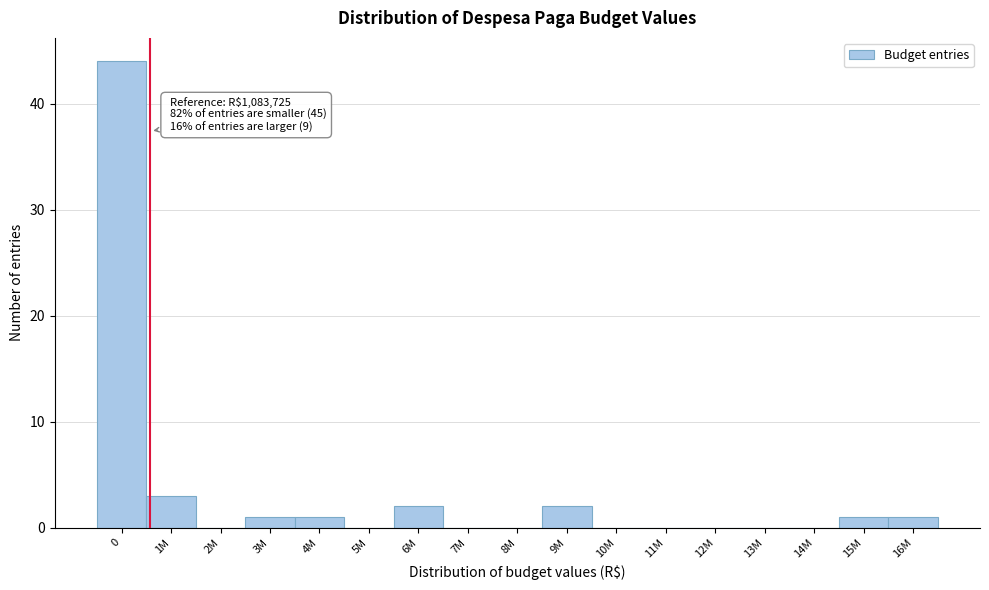

Reading left to right, what are all the values shown in this chart?

0=44	1M=3	2M=0	3M=1	4M=1	5M=0	6M=2	7M=0	8M=0	9M=2	10M=0	11M=0	12M=0	13M=0	14M=0	15M=1	16M=1